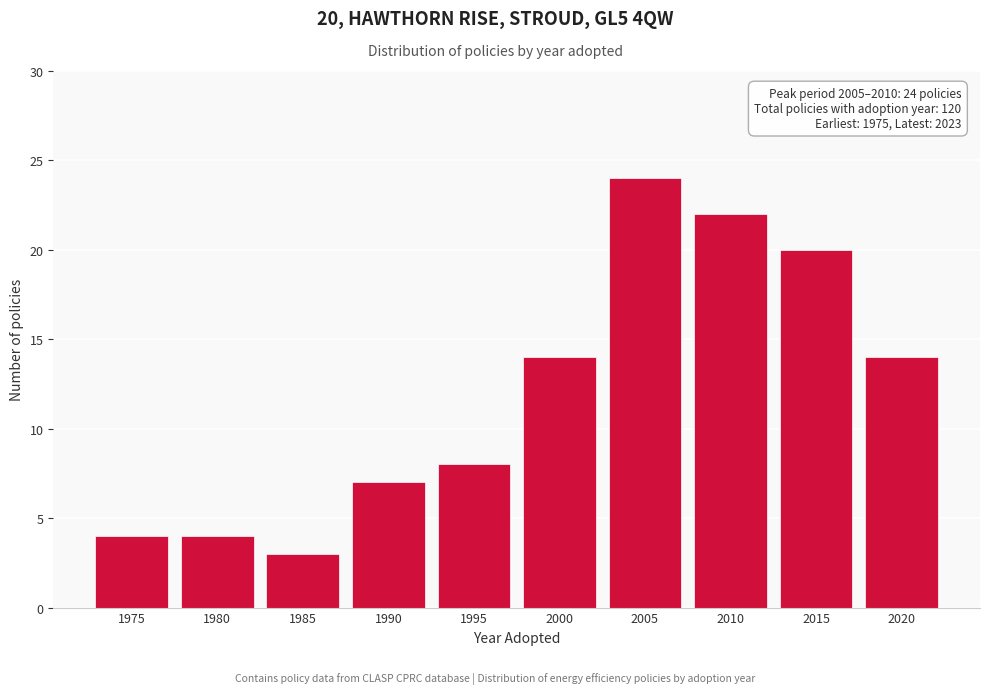

Reading left to right, extract all data points from this chart.

1975=4	1980=4	1985=3	1990=7	1995=8	2000=14	2005=24	2010=22	2015=20	2020=14